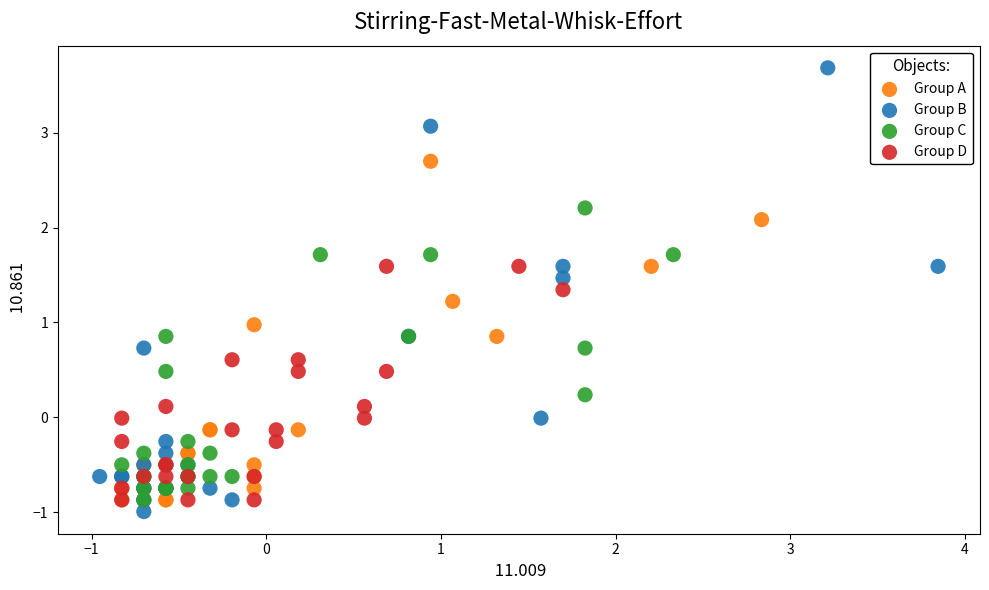

Which series reaches the maximum Y coordinate?

Group B